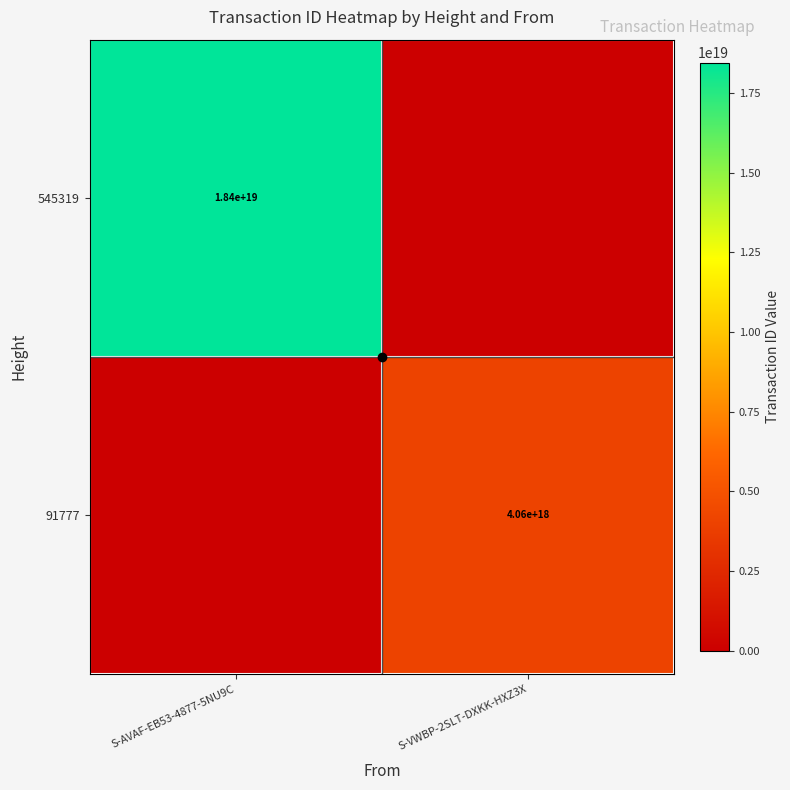

What is the total value across all series at S-AVAF-EB53-4877-5NU9C?

18446038269605154816